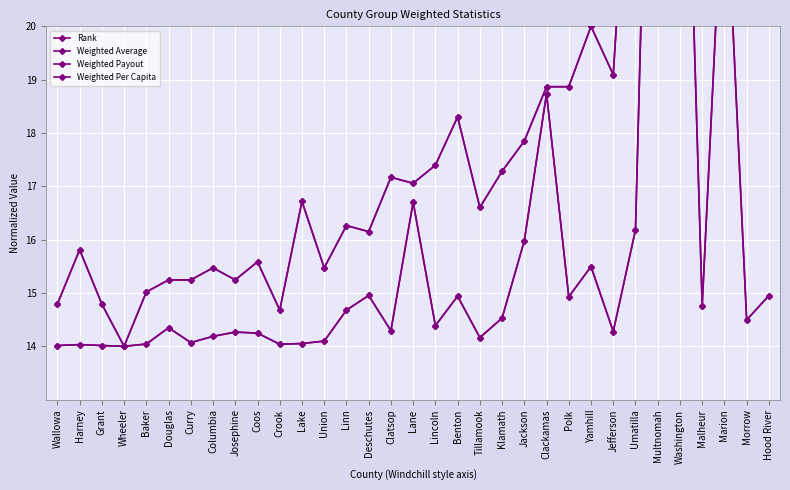

Which category has the lowest value in the Rank series?

Wheeler